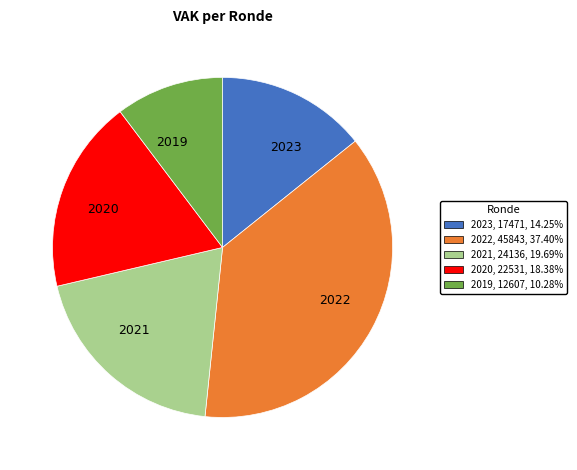

Do 2023 and 2022 together represent more than half of the pie?

Yes